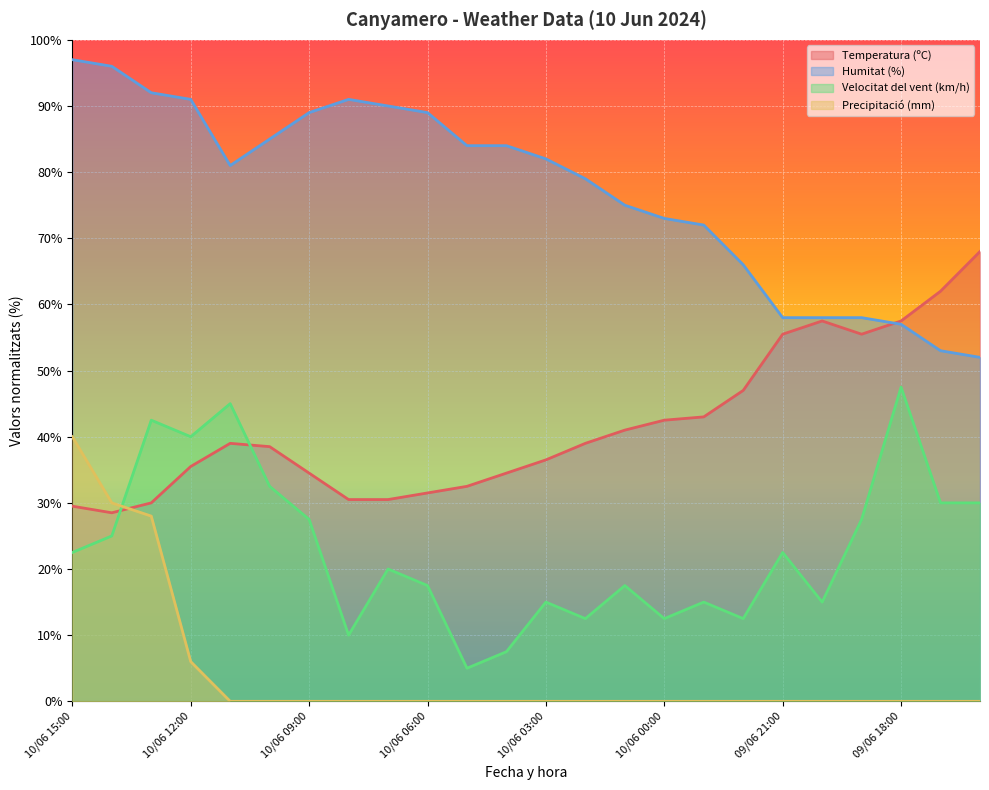

True or false: Humitat (%) has a value of 29.9 at 10/06 01:00.

False